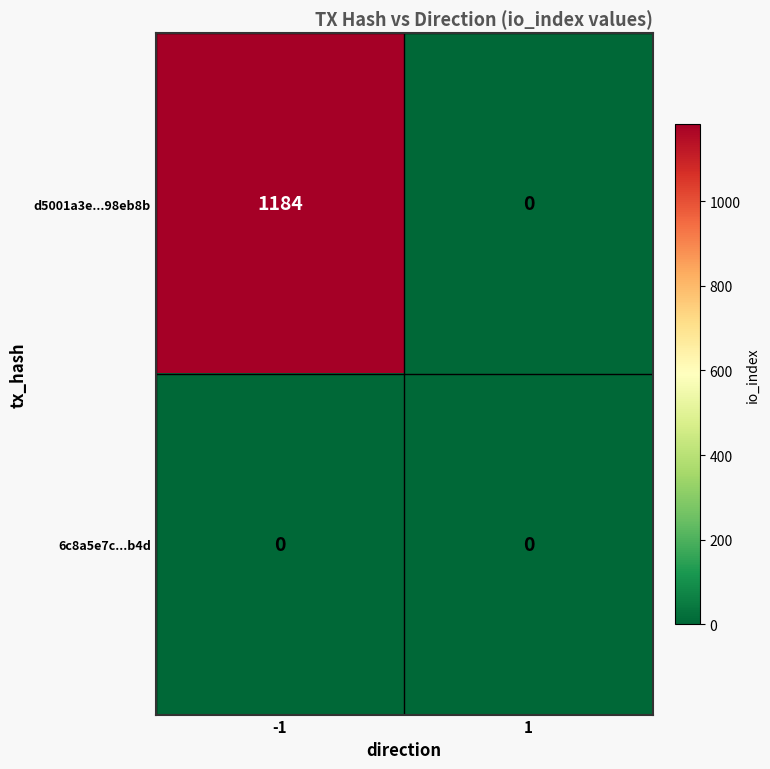

Which series has the largest total across all categories?

d5001a3e...98eb8b